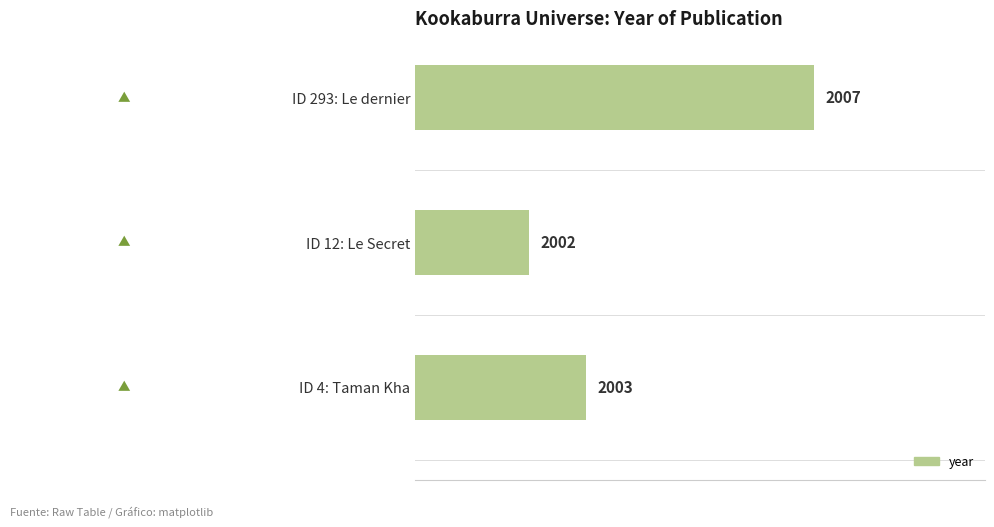

How many bars are there in total?

3